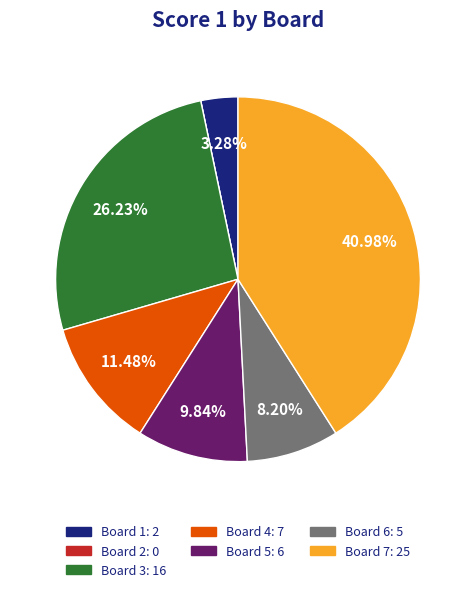

Between Board 6 and Board 1, which is larger?

Board 6